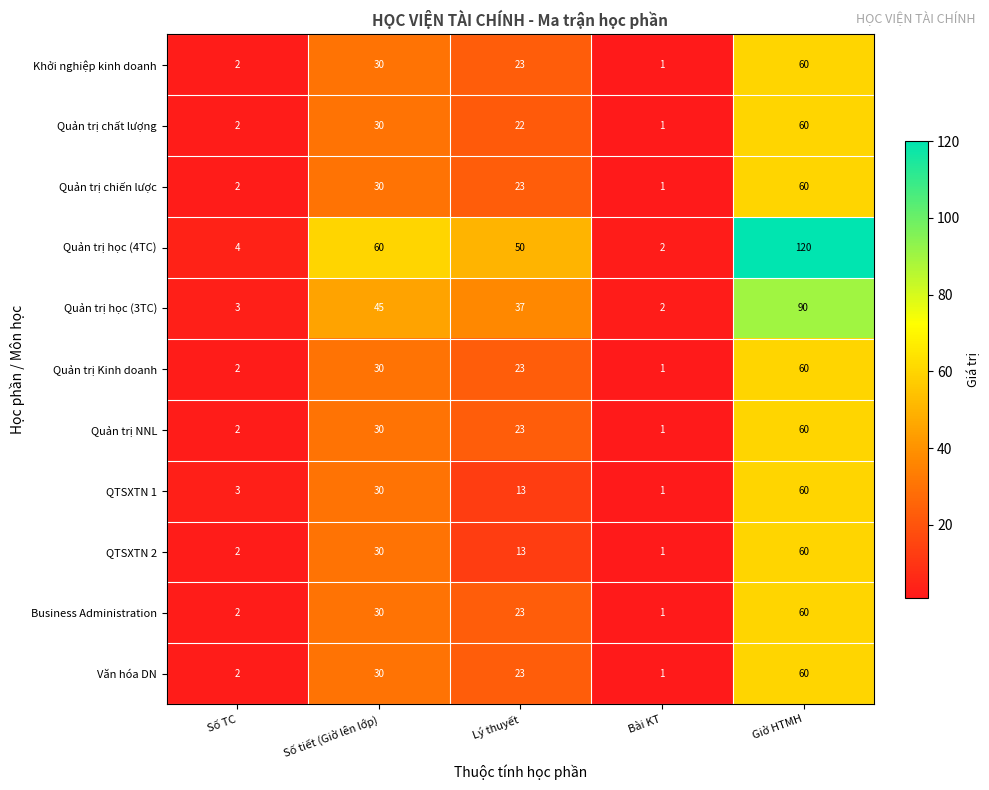

Rank the categories by QTSXTN 1 value from lowest to highest.

Bài KT, Số TC, Lý thuyết, Số tiết (Giờ lên lớp), Giờ HTMH